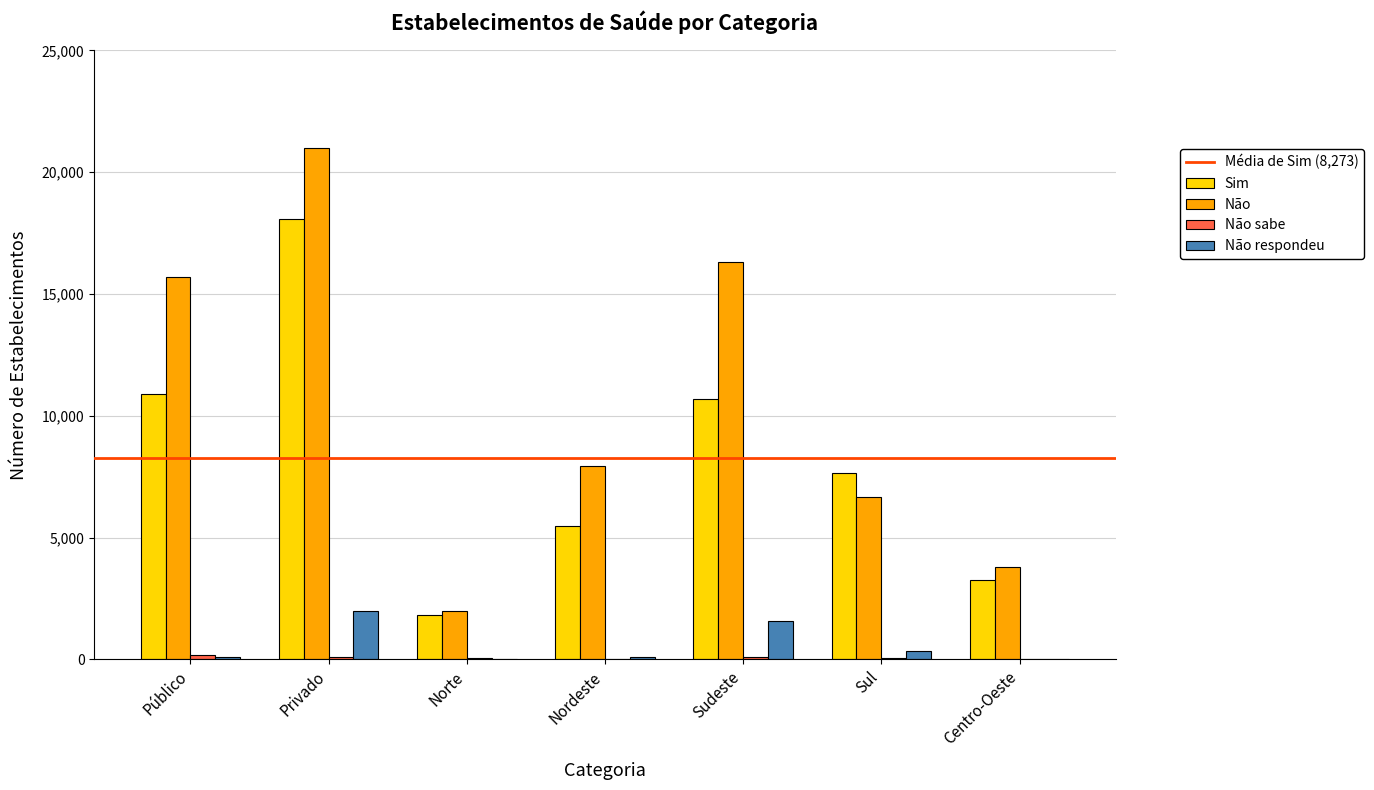

Is it true that Sim equals 3935 at Sul?

False